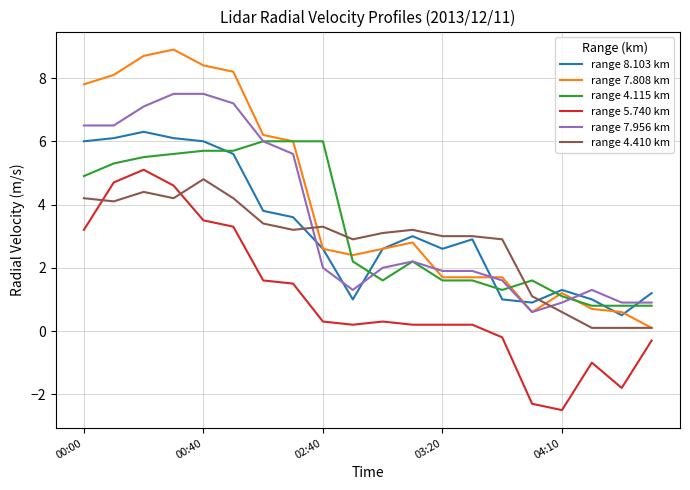

Rank the series by their maximum value, from lowest to highest.

range 4.410 km, range 5.740 km, range 4.115 km, range 8.103 km, range 7.956 km, range 7.808 km